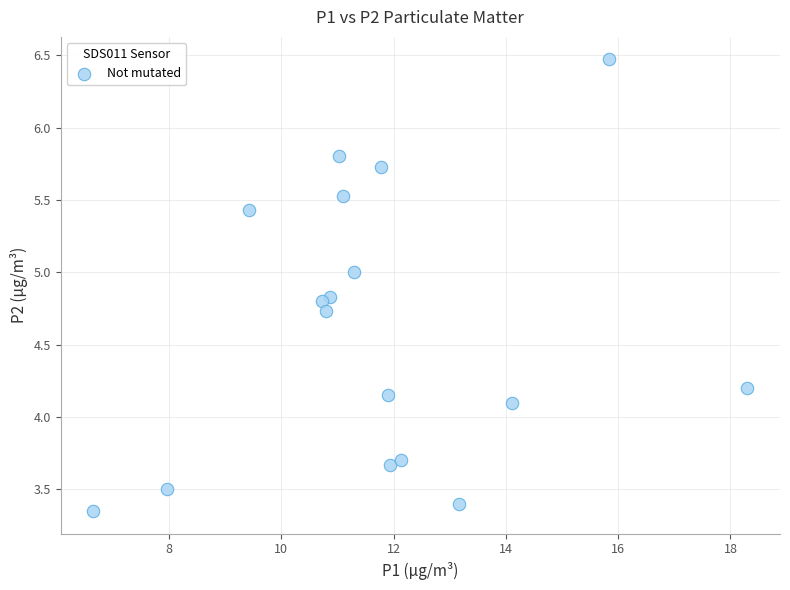

What is the range of Y values (max minus min)?

3.1